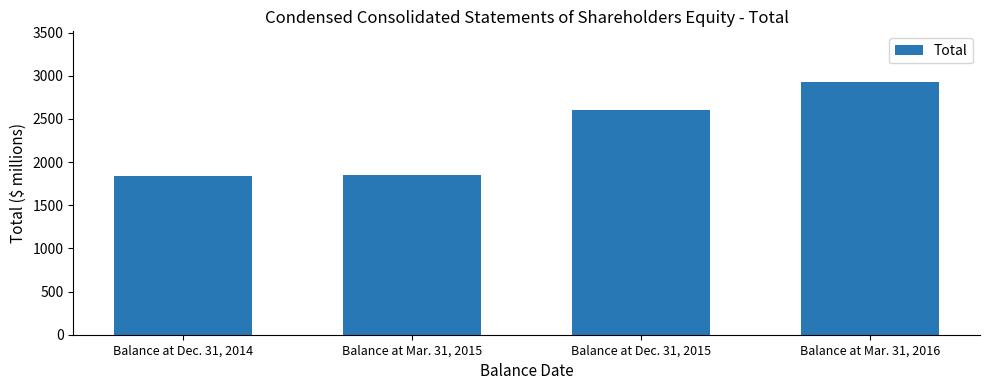

List the labels in order of value, largest first.

Balance at Mar. 31, 2016, Balance at Dec. 31, 2015, Balance at Mar. 31, 2015, Balance at Dec. 31, 2014